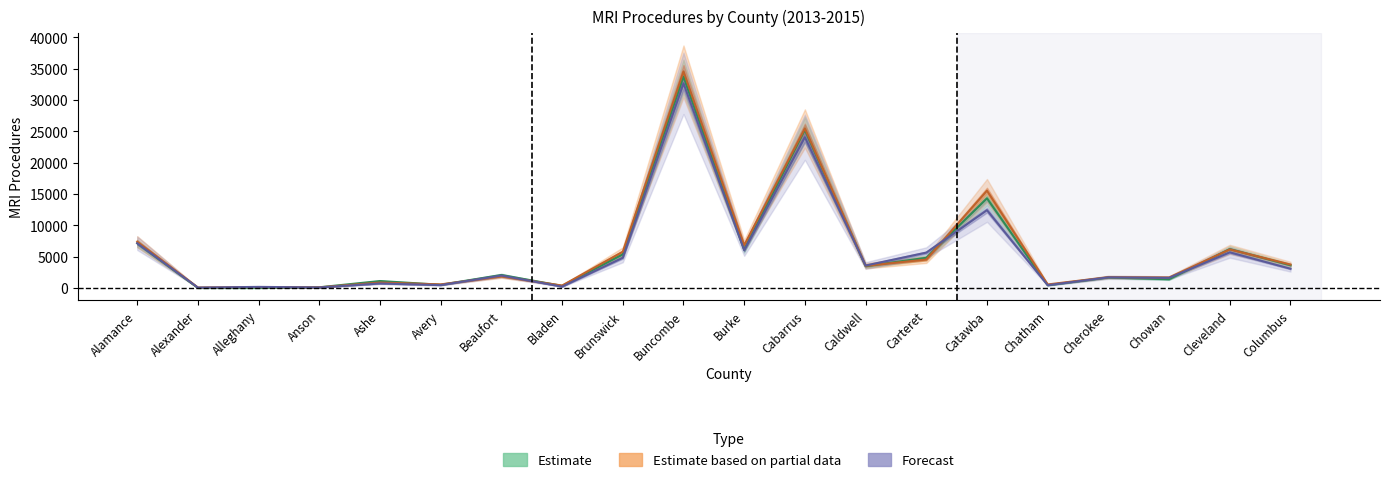

Reading left to right, extract all data points from this chart.

2013 MRI: 7136	13	9	107	1107	509	2069	335	5364	33744	6119	25224	3477	4814	14308	448	1666	1392	6201	3623
2014 MRI: 7379	67	142	100	860	570	1826	386	5784	34550	6818	25449	3539	4536	15527	556	1725	1668	6151	3732
2015 MRI: 7136	55	172	83	712	459	1980	212	4827	32656	6032	24053	3580	5640	12416	441	1694	1614	5686	3069